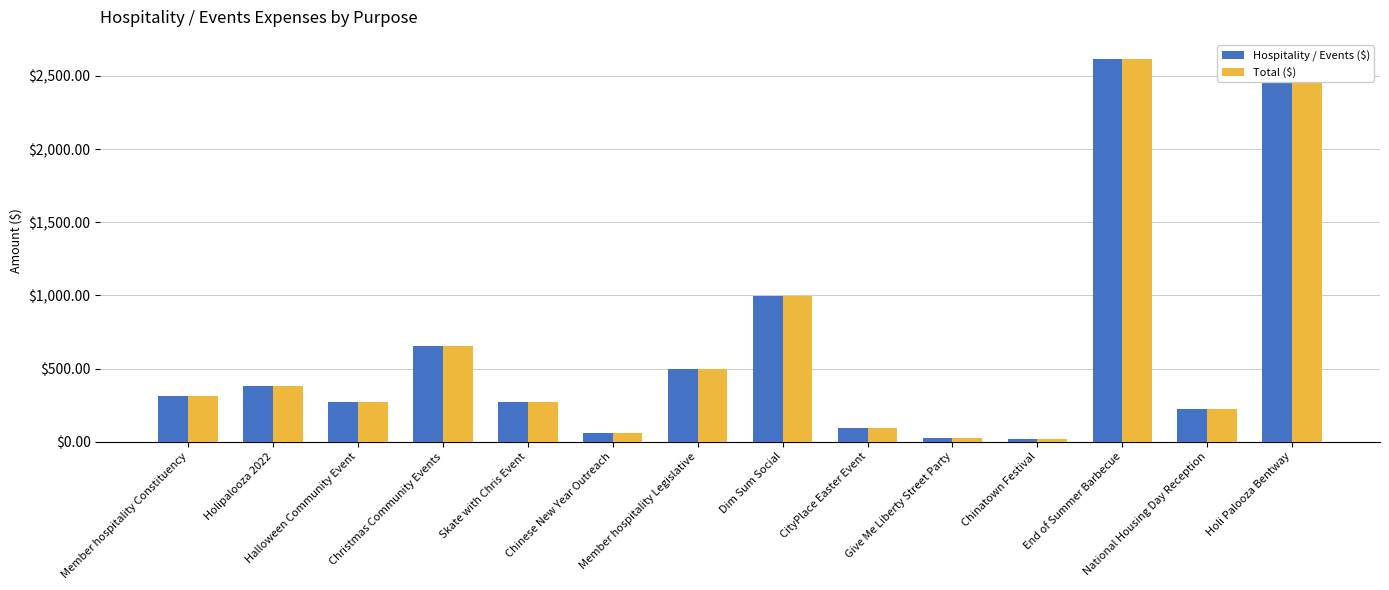

What is the sum of the Hospitality / Events ($) values at National Housing Day Reception and Chinatown Festival?

240.7